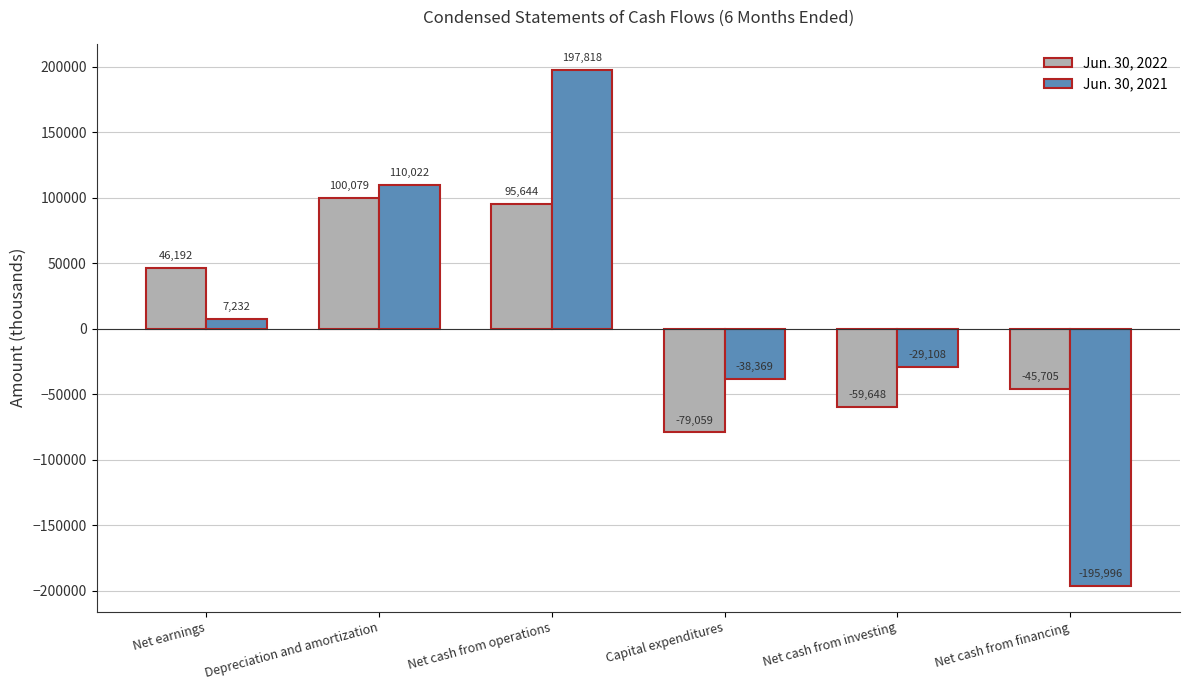

What is the label of the 3rd bar from the right?

Capital expenditures